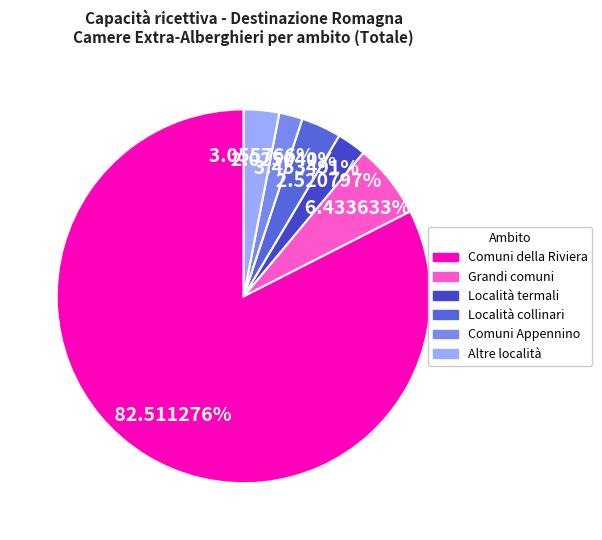

Is there any slice that represents more than half of the pie?

Yes